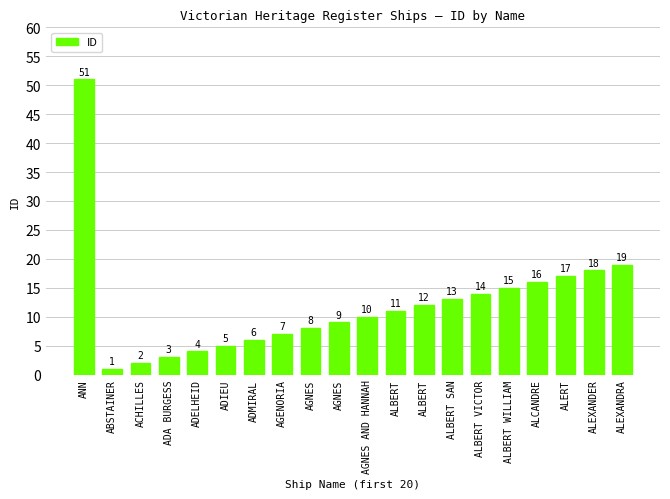

Does the chart contain any negative values?

No